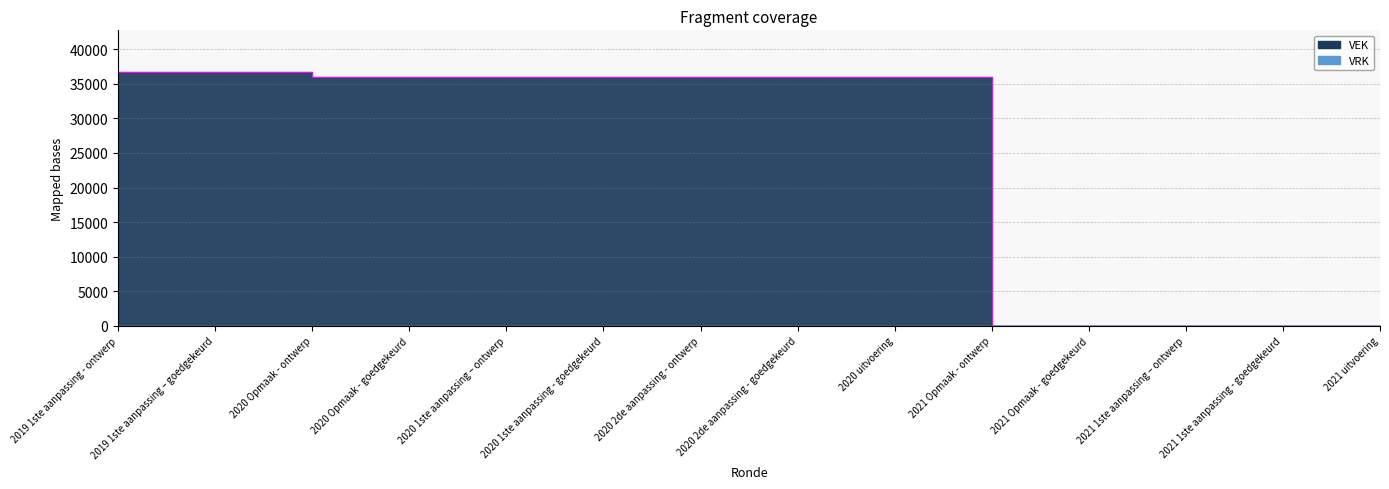

True or false: the data has more than 2 interior local peaks.

False